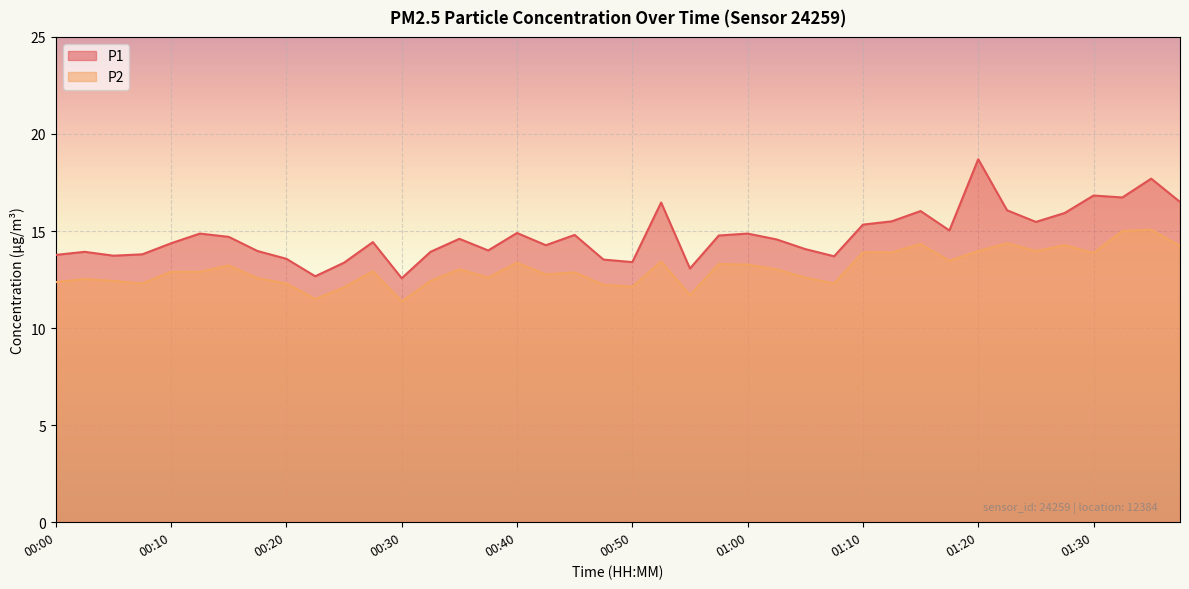

Reading left to right, list all the values displayed in this chart.

P1: 13.8	13.9	13.7	13.8	14.4	14.9	14.7	14.0	13.6	12.7	13.4	14.4	12.6	13.9	14.6	14.0	14.9	14.3	14.8	13.5	13.4	16.5	13.1	14.8	14.9	14.6	14.1	13.7	15.3	15.5	16.0	15.0	18.7	16.1	15.5	15.9	16.8	16.7	17.7	16.5
P2: 12.4	12.5	12.4	12.3	12.9	12.9	13.2	12.6	12.3	11.5	12.1	12.9	11.4	12.4	13.0	12.6	13.4	12.8	12.9	12.2	12.1	13.4	11.7	13.3	13.3	13.0	12.6	12.3	13.9	13.9	14.3	13.5	14.0	14.4	14.0	14.3	13.9	15.0	15.1	14.2